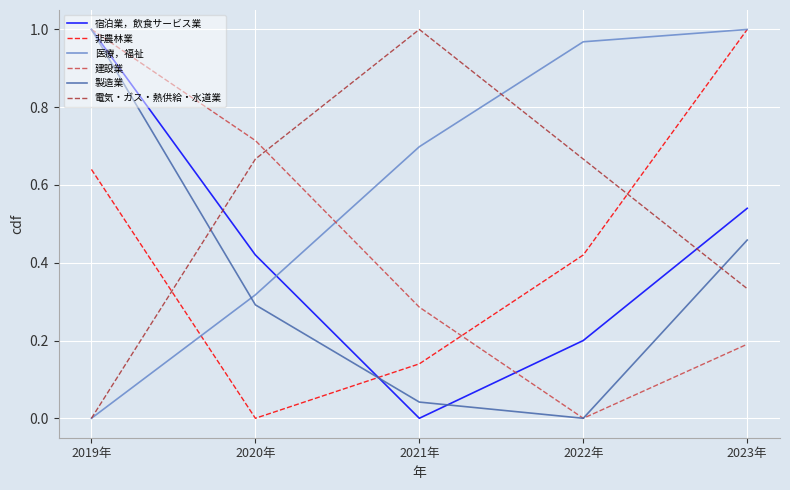

Is it true that 医療，福祉 equals 1.0 at 2022年?

True